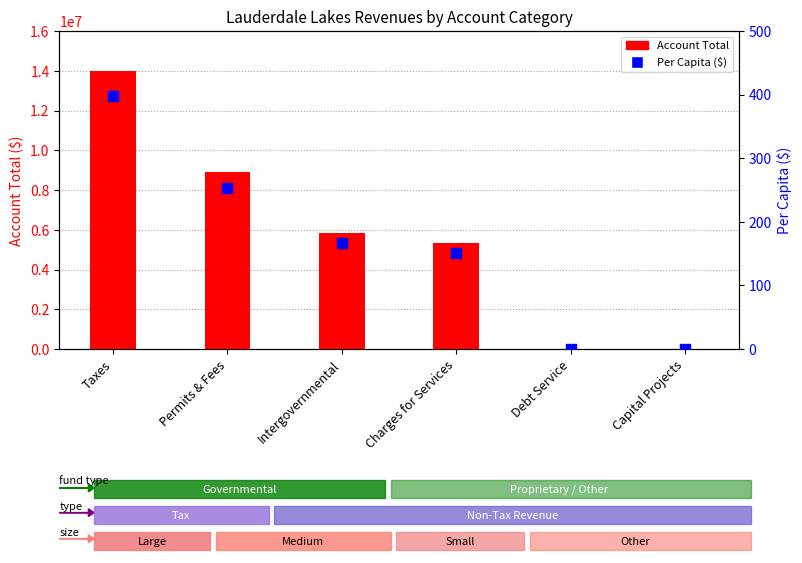

Which series reaches the maximum Y coordinate?

Account Total